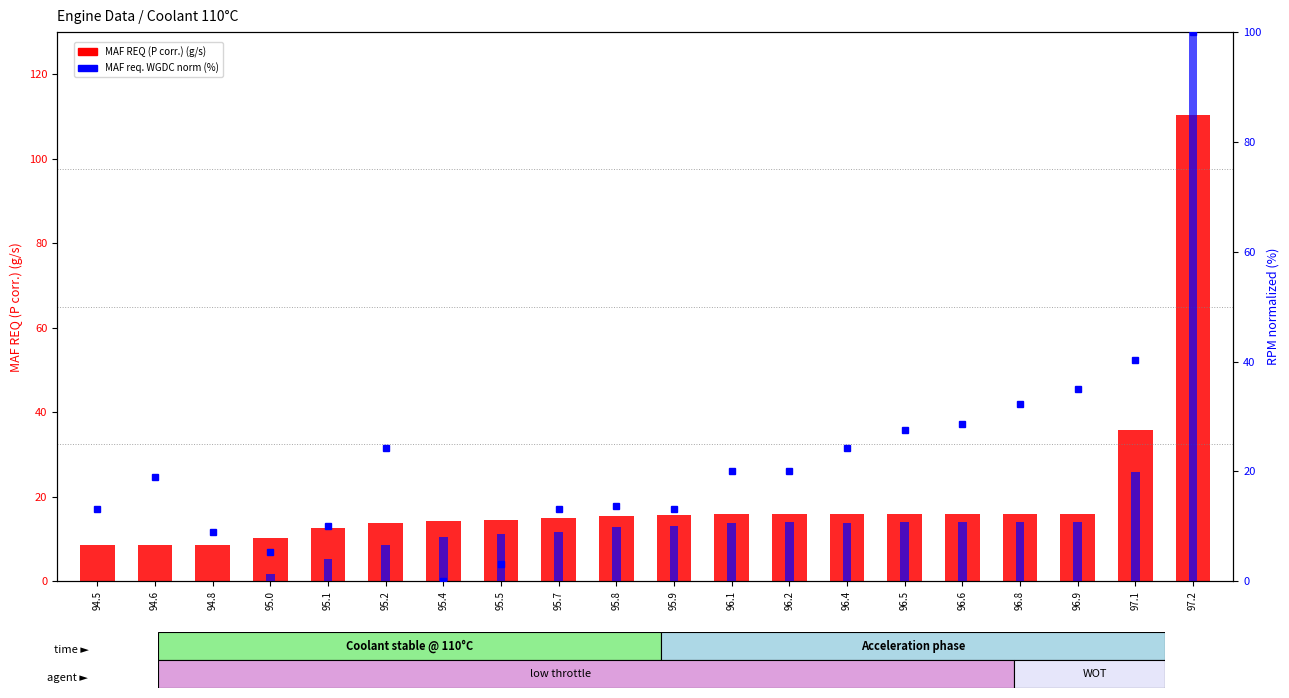

What is the difference between the highest and lowest values at 95.4?

14.3